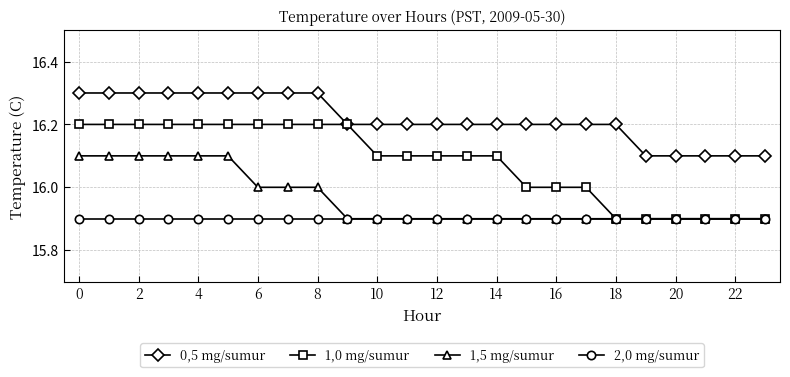

How many lines are shown in the chart?

4